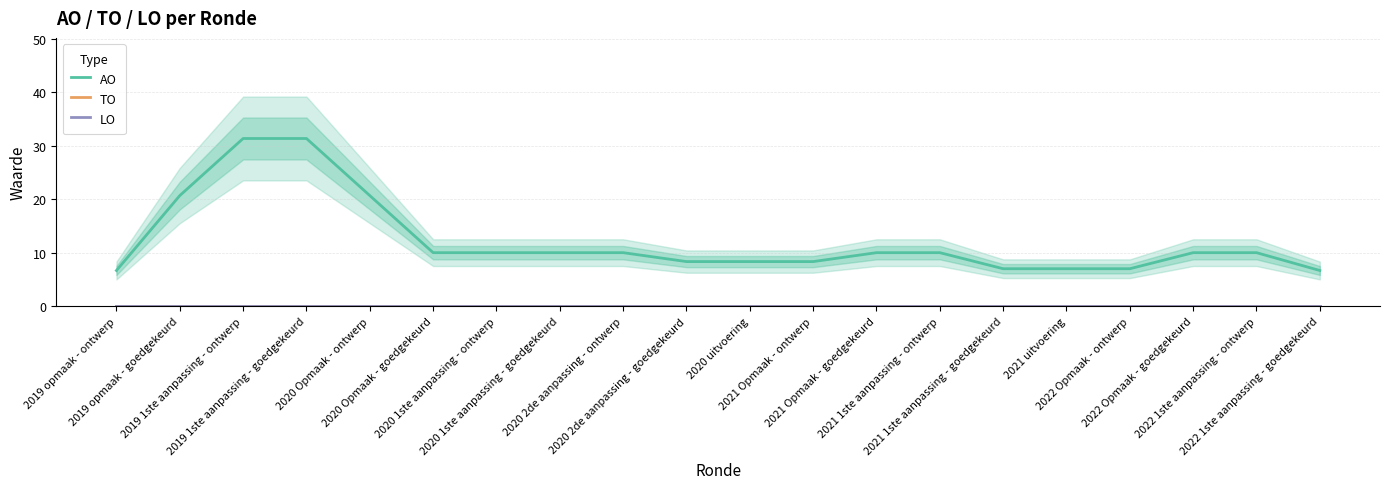

What are all the series names shown in the legend?

AO, TO, LO